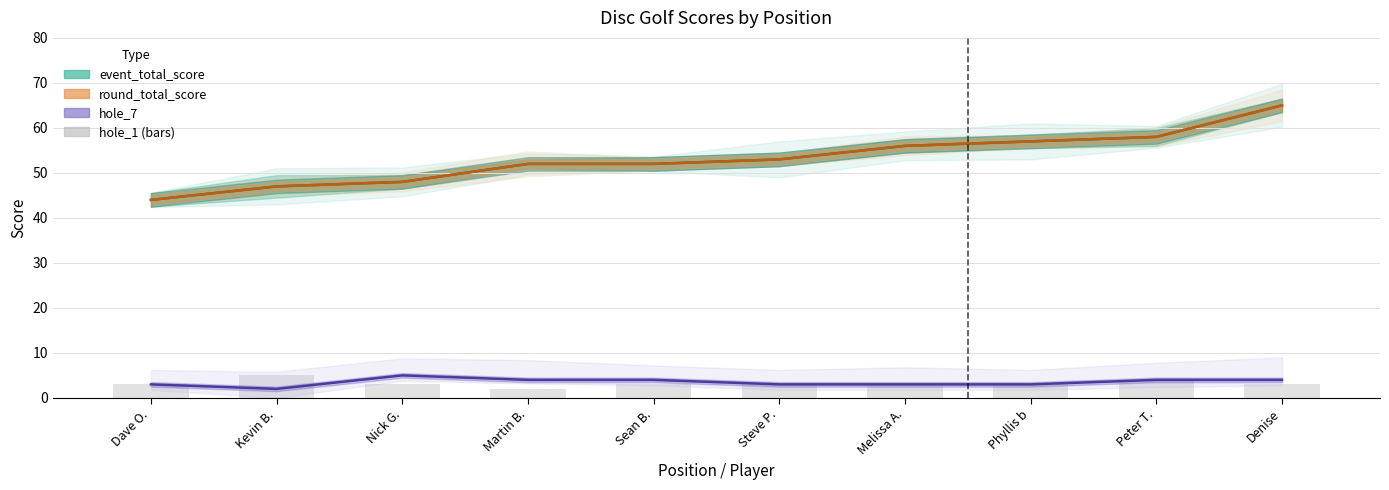

How many categories are shown in the chart?

10